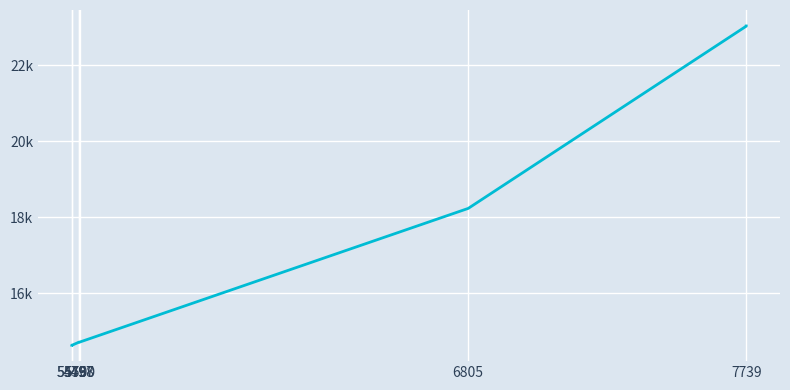

What is the value of the 7th point from the left?

14718